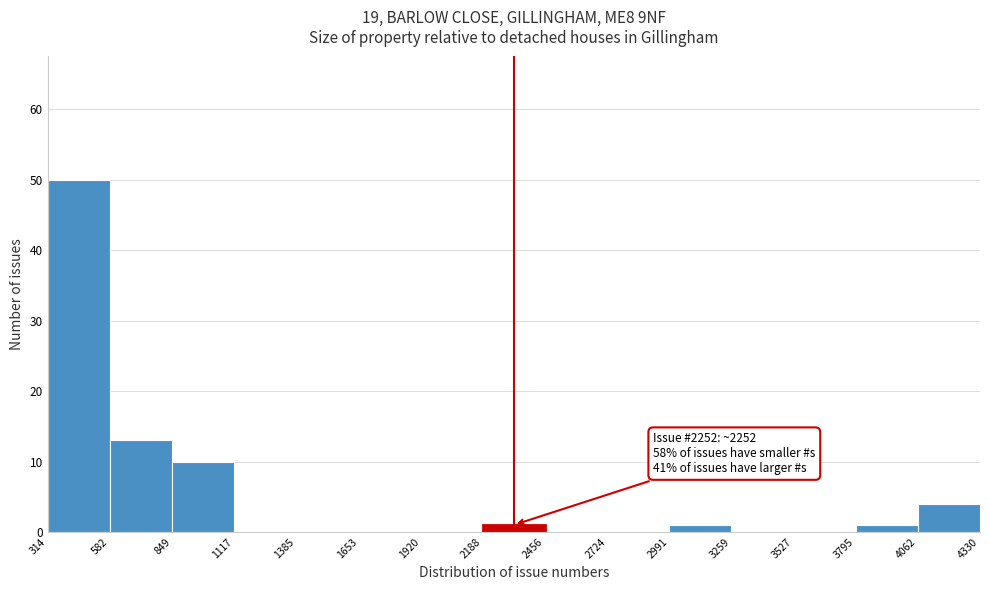

Over which range of the x-axis is the bar tallest?

314 to 582